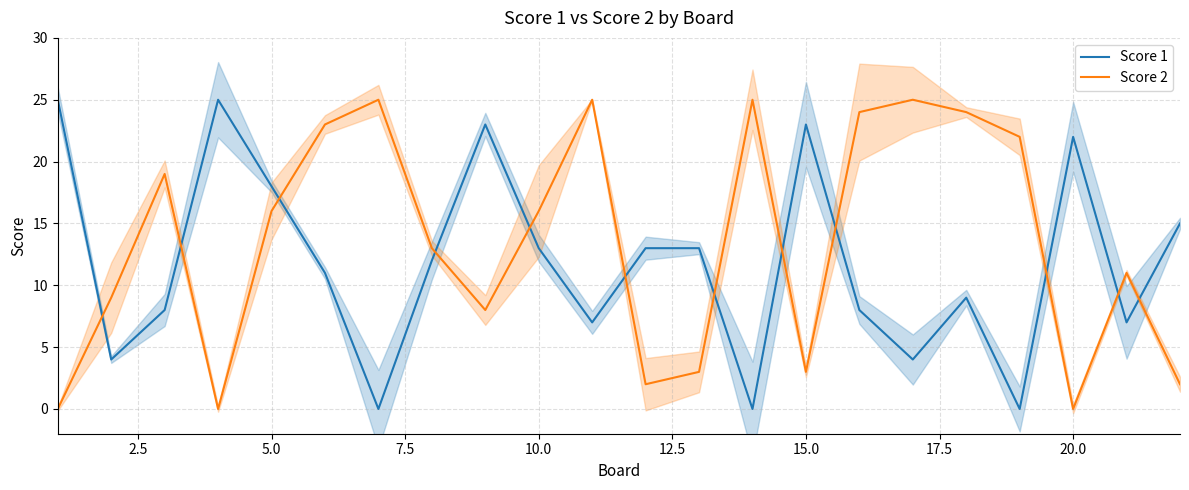

True or false: Score 2 and Score 1 cross at least once.

True